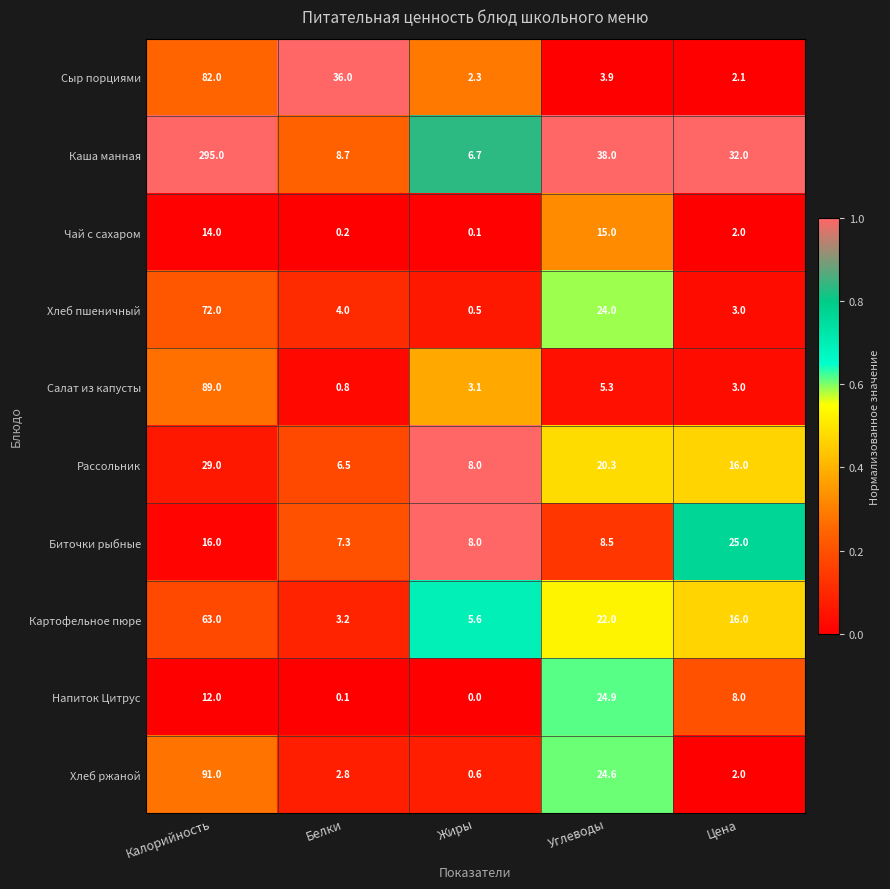

What is the average value of the Хлеб пшеничный series?

20.7